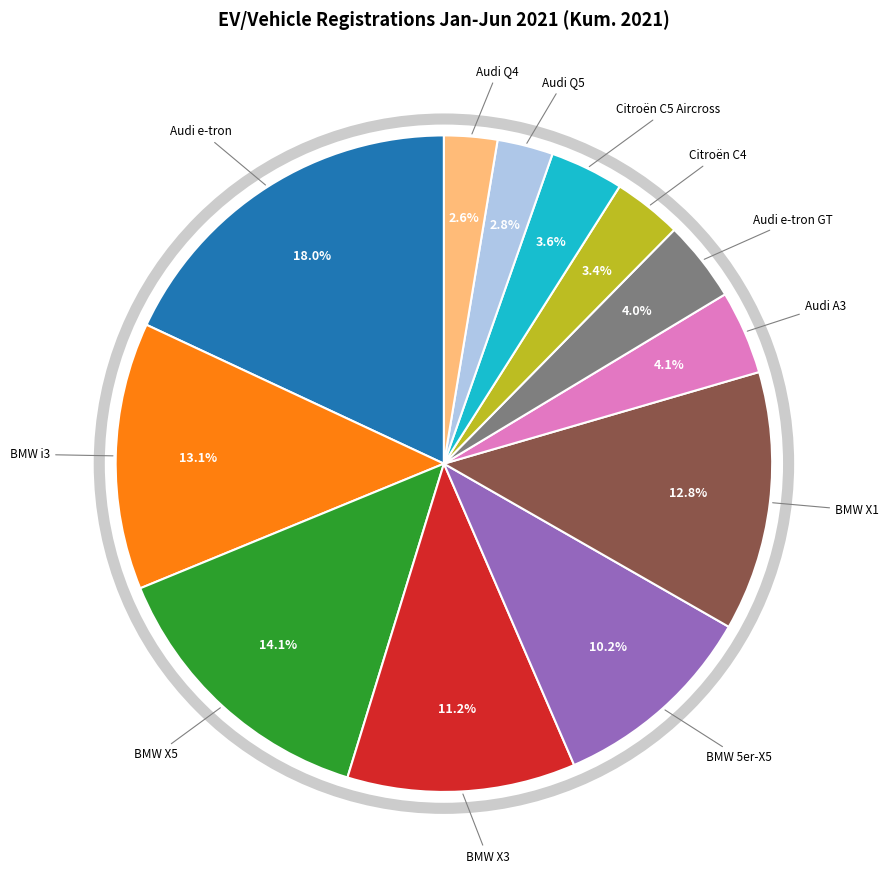

Is the sum of BMW X1 and Audi e-tron GT greater than half?

No